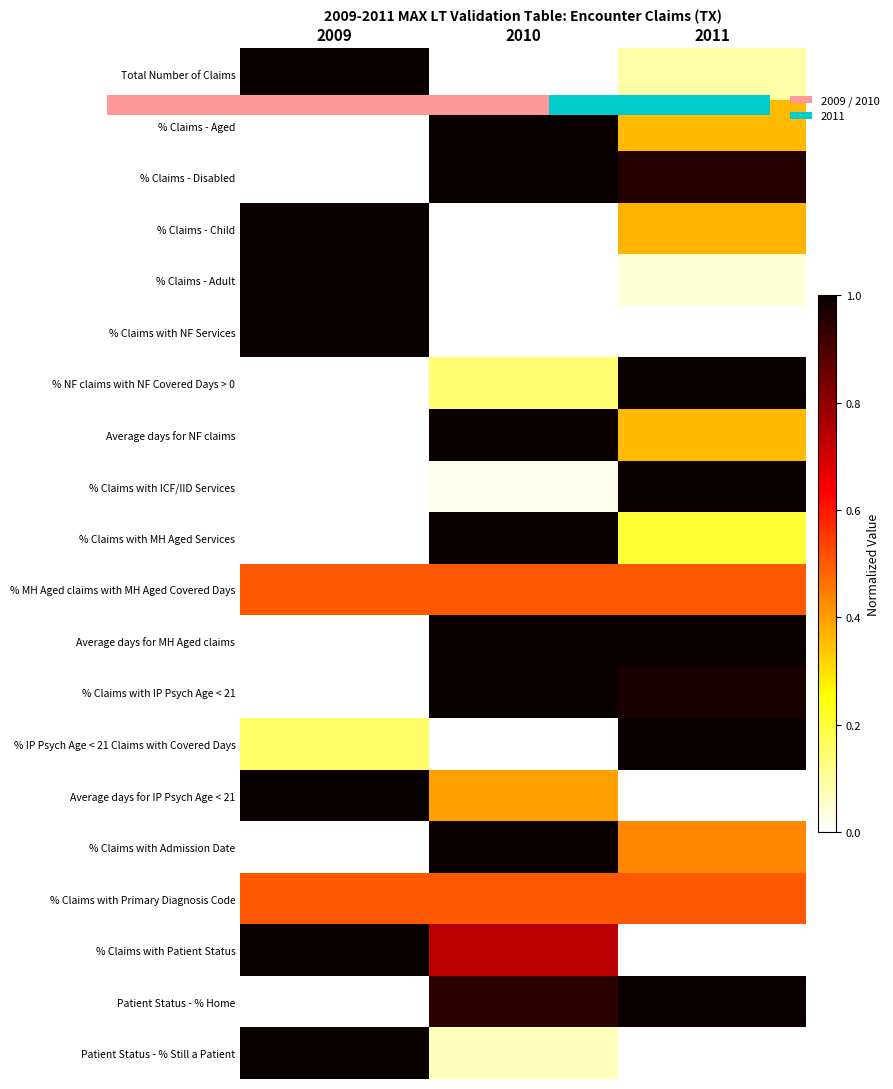

Read the value at 1.0.

1